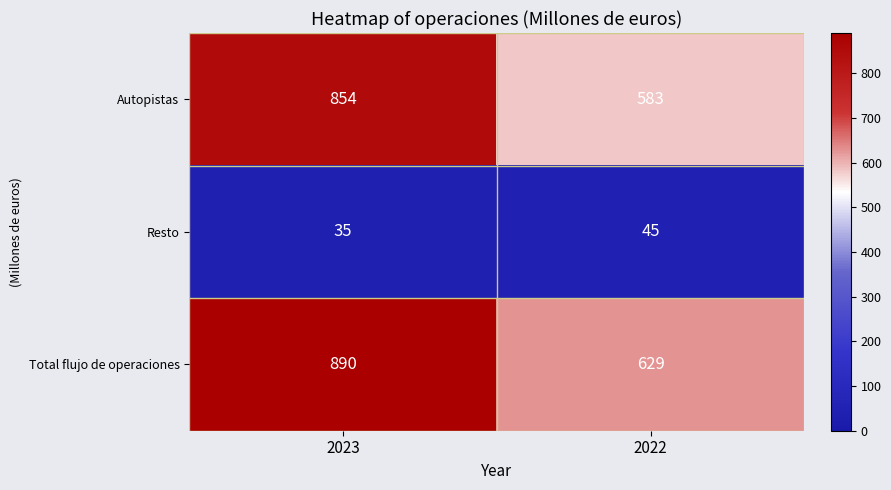

Which series has the widest spread of values?

Autopistas